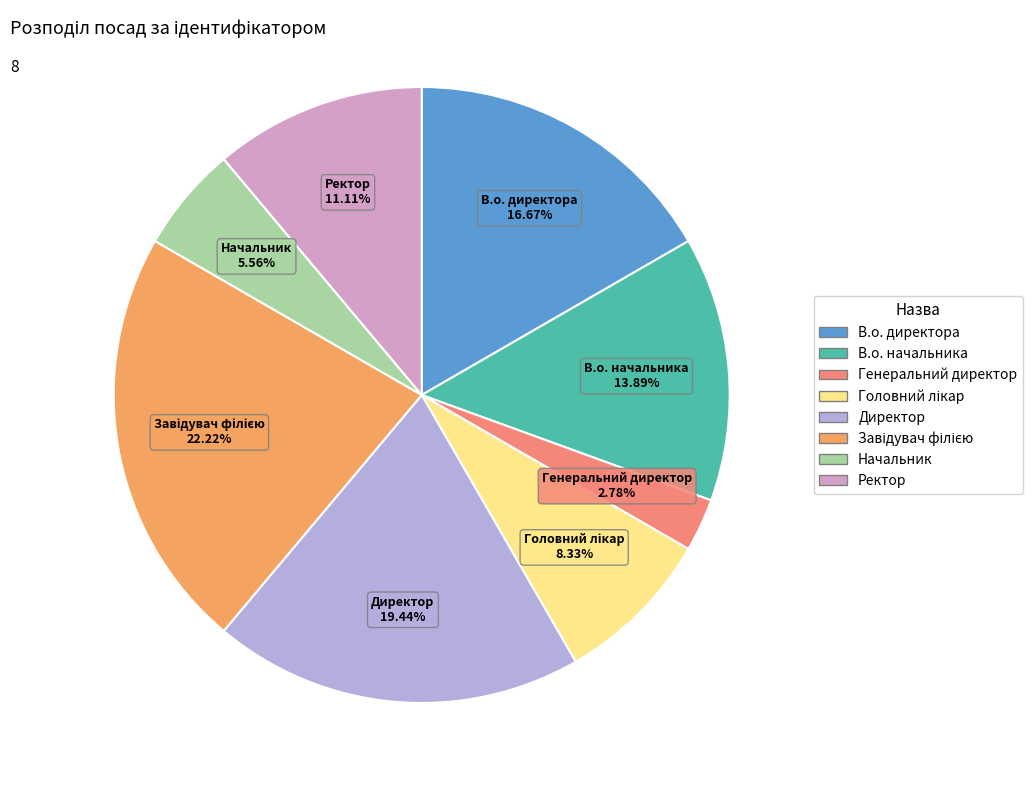

How many slices are in this pie chart?

8